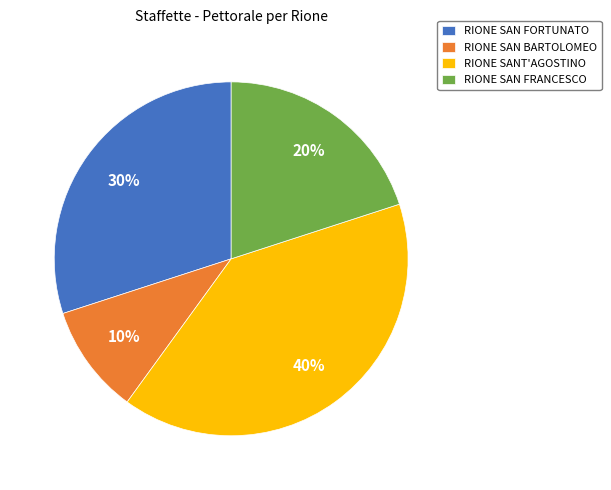

To the nearest percent, what portion does RIONE SANT'AGOSTINO represent?

40%